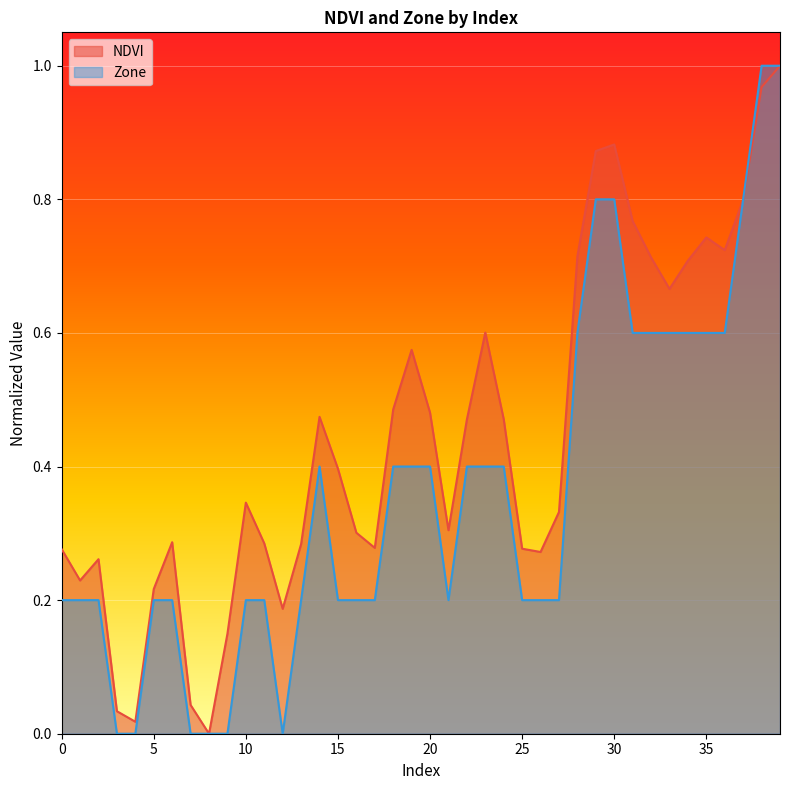

Reading right to left, extract all data points from this chart.

NDVI: 39=1.0	38=1.0	37=0.8	36=0.7	35=0.7	34=0.7	33=0.7	32=0.7	31=0.8	30=0.9	29=0.9	28=0.7	27=0.3	26=0.3	25=0.3	24=0.5	23=0.6	22=0.5	21=0.3	20=0.5	19=0.6	18=0.5	17=0.3	16=0.3	15=0.4	14=0.5	13=0.3	12=0.2	11=0.3	10=0.3	9=0.1	8=0.0	7=0.0	6=0.3	5=0.2	4=0.0	3=0.0	2=0.3	1=0.2	0=0.3
Zone: 39=1.0	38=1.0	37=0.8	36=0.6	35=0.6	34=0.6	33=0.6	32=0.6	31=0.6	30=0.8	29=0.8	28=0.6	27=0.2	26=0.2	25=0.2	24=0.4	23=0.4	22=0.4	21=0.2	20=0.4	19=0.4	18=0.4	17=0.2	16=0.2	15=0.2	14=0.4	13=0.2	12=0.0	11=0.2	10=0.2	9=0.0	8=0.0	7=0.0	6=0.2	5=0.2	4=0.0	3=0.0	2=0.2	1=0.2	0=0.2